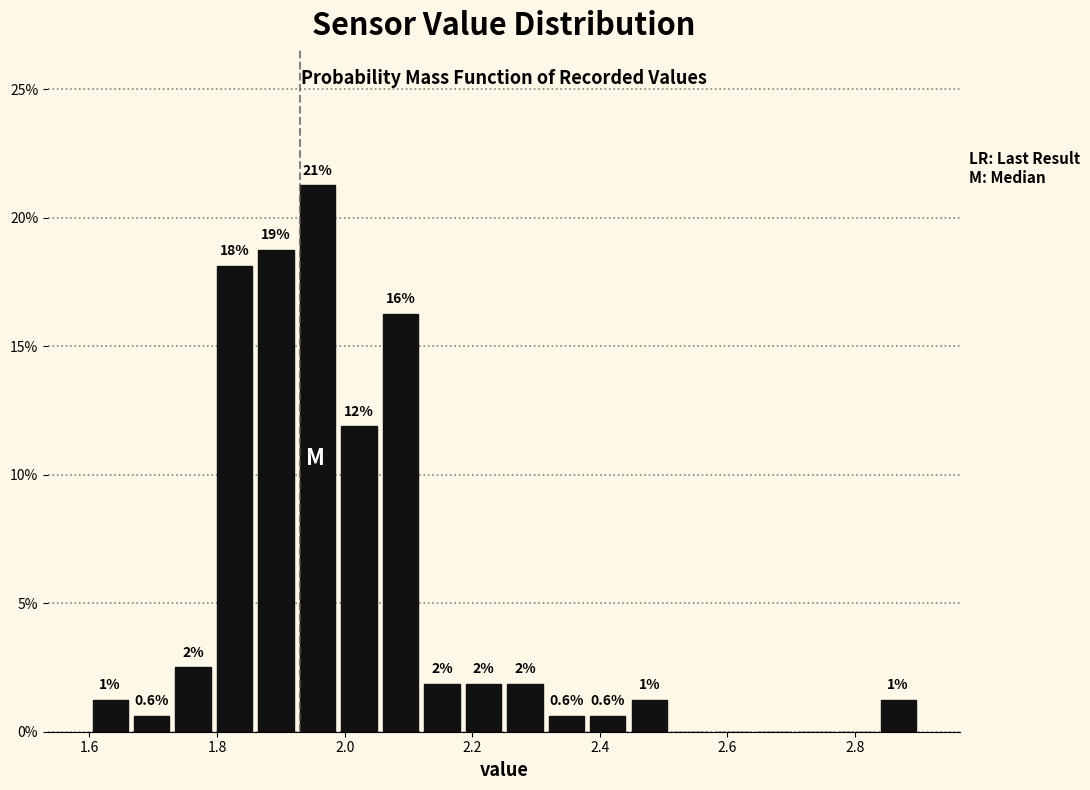

Read against the x-axis, roughly where is the centre of the tallest bar?

1.96